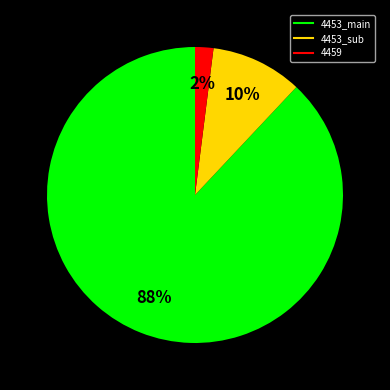

Is there any slice that represents more than half of the pie?

Yes